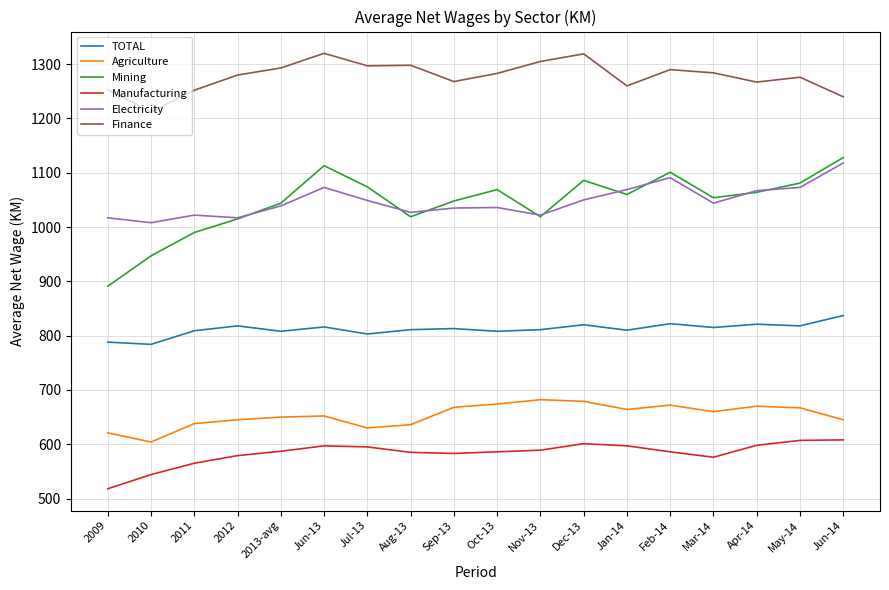

How many lines are shown in the chart?

6